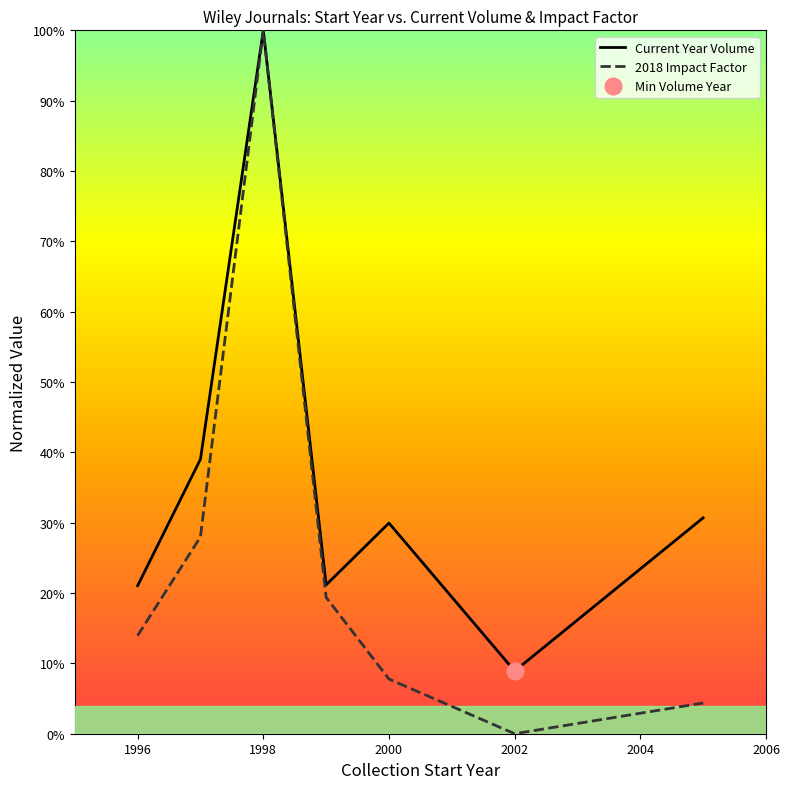

Is this an area chart (filled region under the line)?

No